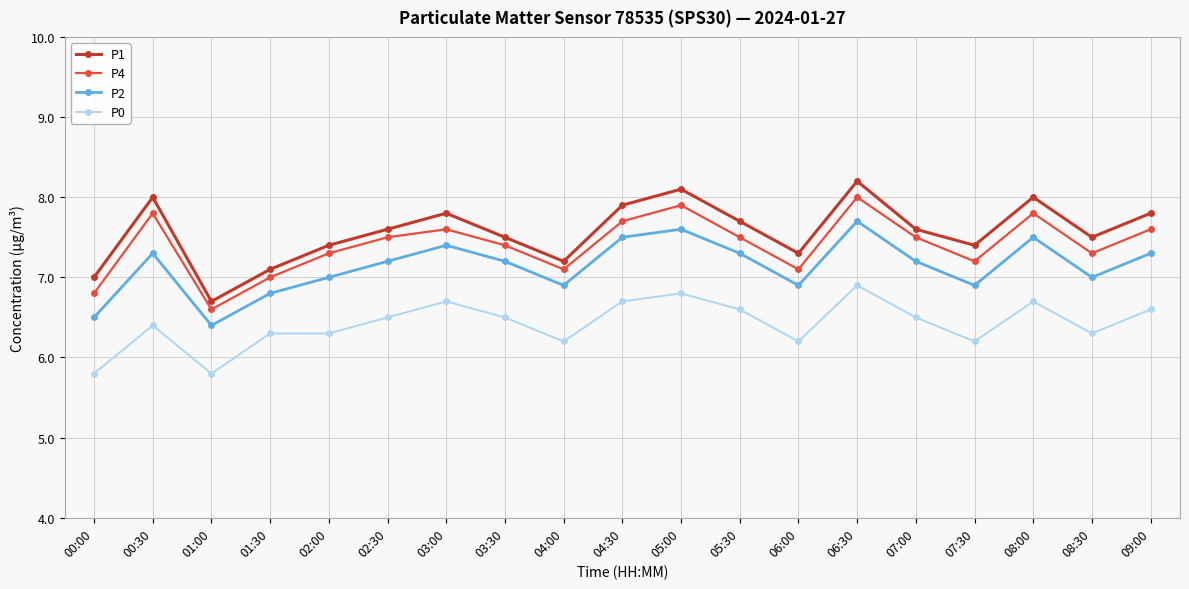

Reading left to right, what are all the values shown in this chart?

P1: 7.0	8.0	6.7	7.1	7.4	7.6	7.8	7.5	7.2	7.9	8.1	7.7	7.3	8.2	7.6	7.4	8.0	7.5	7.8
P4: 6.8	7.8	6.6	7.0	7.3	7.5	7.6	7.4	7.1	7.7	7.9	7.5	7.1	8.0	7.5	7.2	7.8	7.3	7.6
P2: 6.5	7.3	6.4	6.8	7.0	7.2	7.4	7.2	6.9	7.5	7.6	7.3	6.9	7.7	7.2	6.9	7.5	7.0	7.3
P0: 5.8	6.4	5.8	6.3	6.3	6.5	6.7	6.5	6.2	6.7	6.8	6.6	6.2	6.9	6.5	6.2	6.7	6.3	6.6